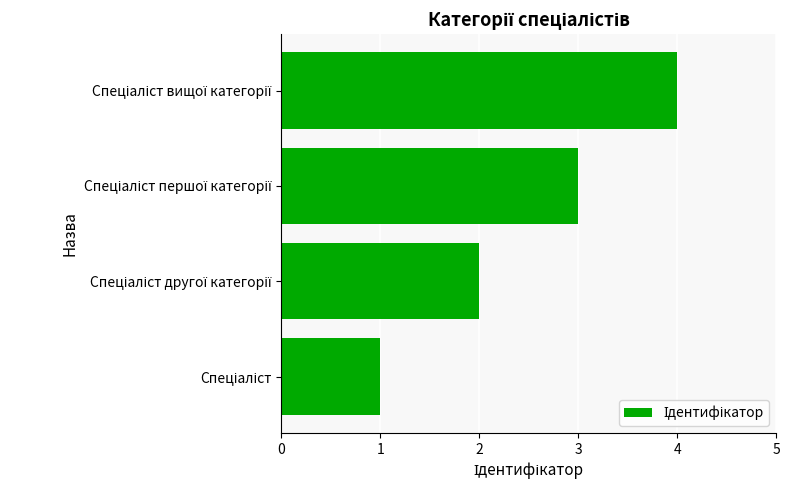

What is the sum of all values?

10